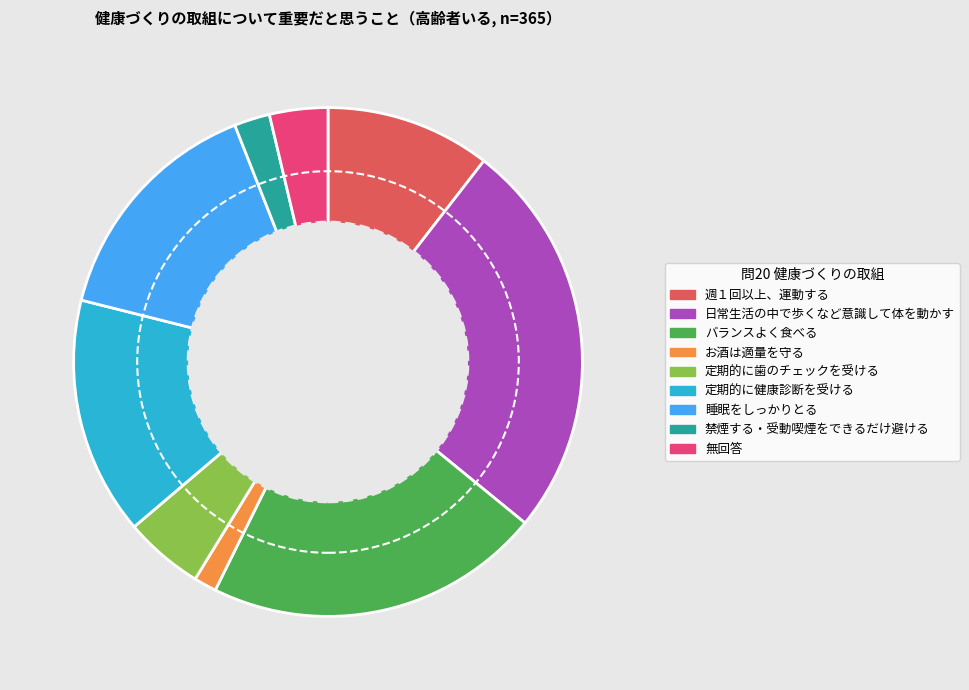

The 禁煙する・受動喫煙をできるだけ避ける slice represents 2% of the pie. True or false?

True